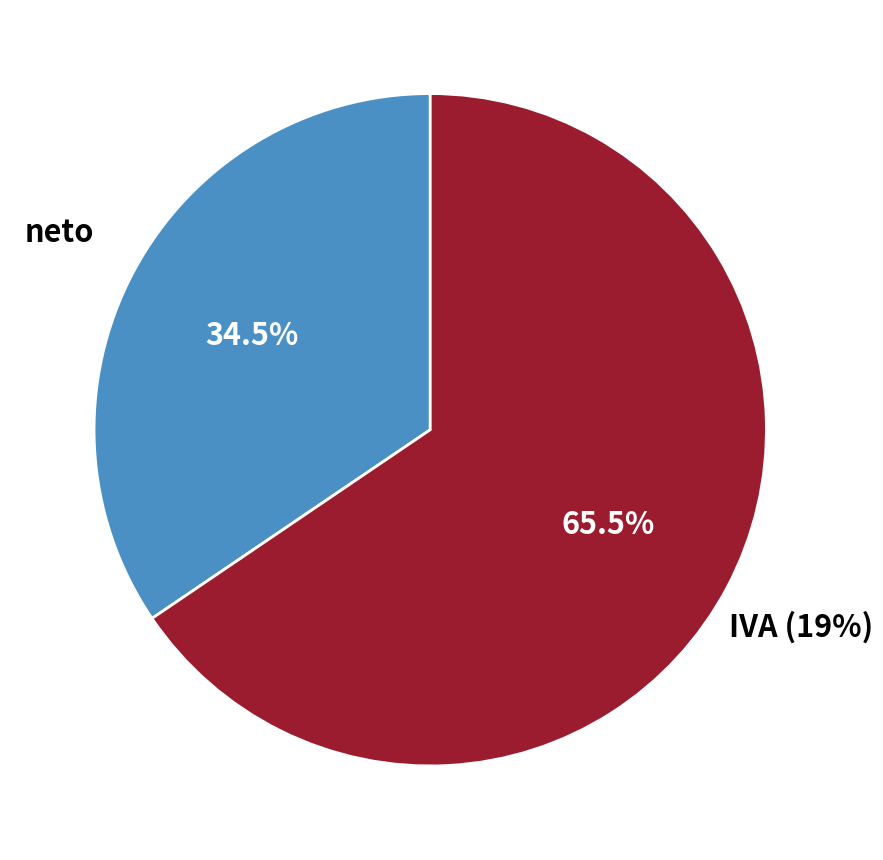

What percentage is the 0.19 slice, to the nearest percent?

66%